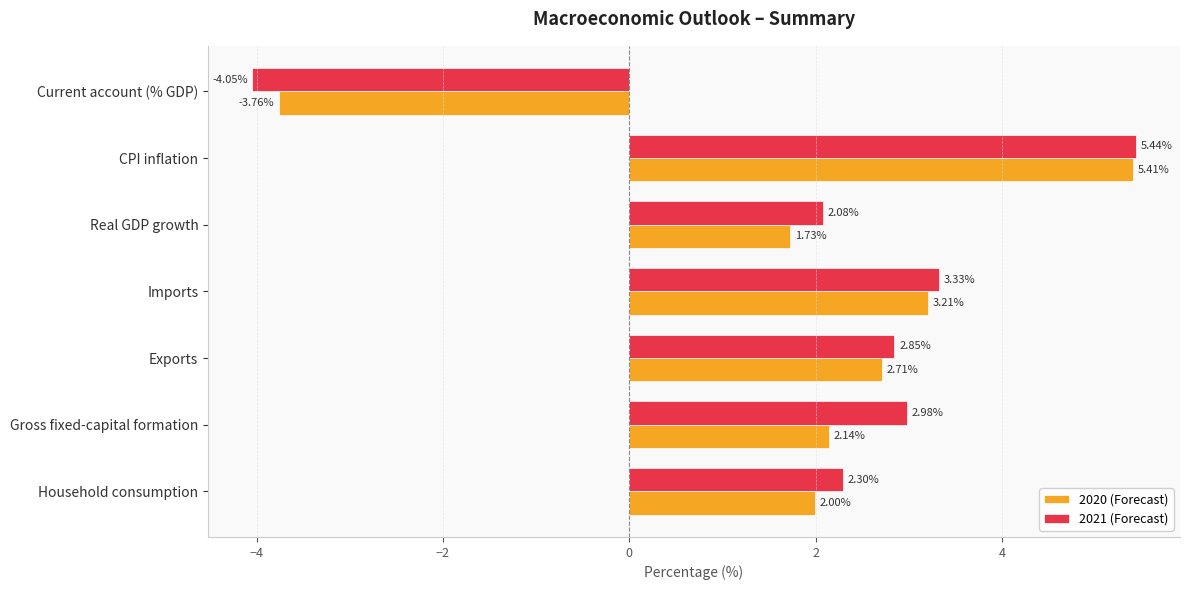

Where is 2020 (Forecast) nearest to the value 0?

Real GDP growth